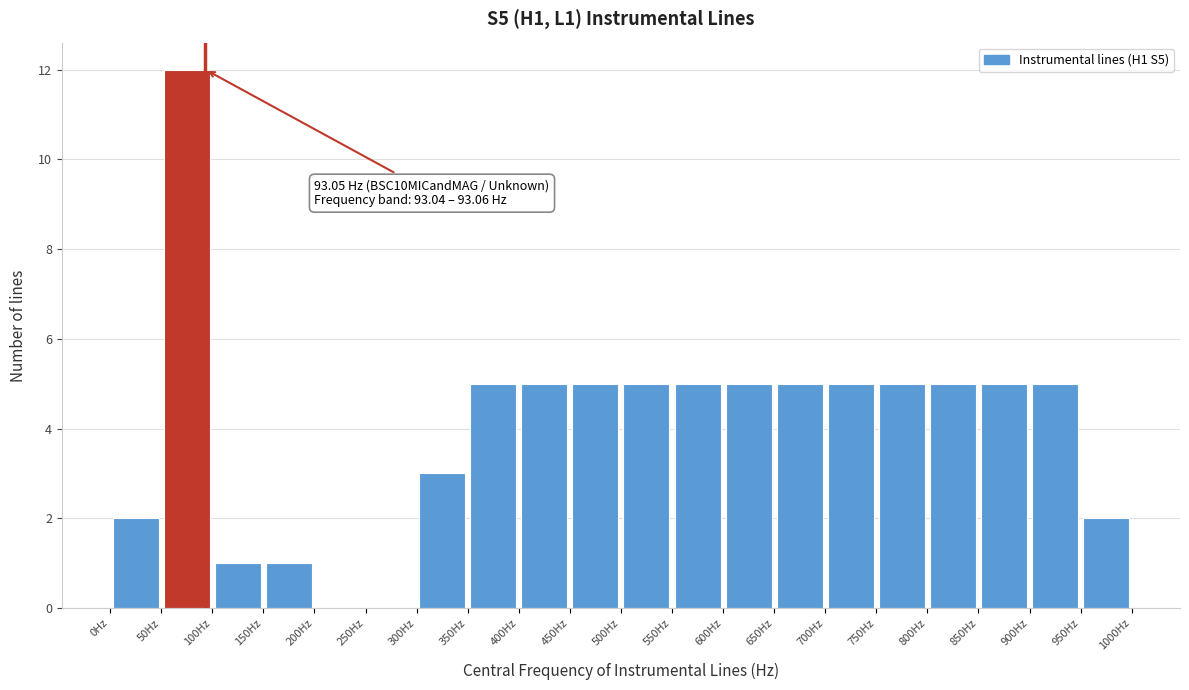

Over which range of the x-axis is the bar tallest?

50 to 100